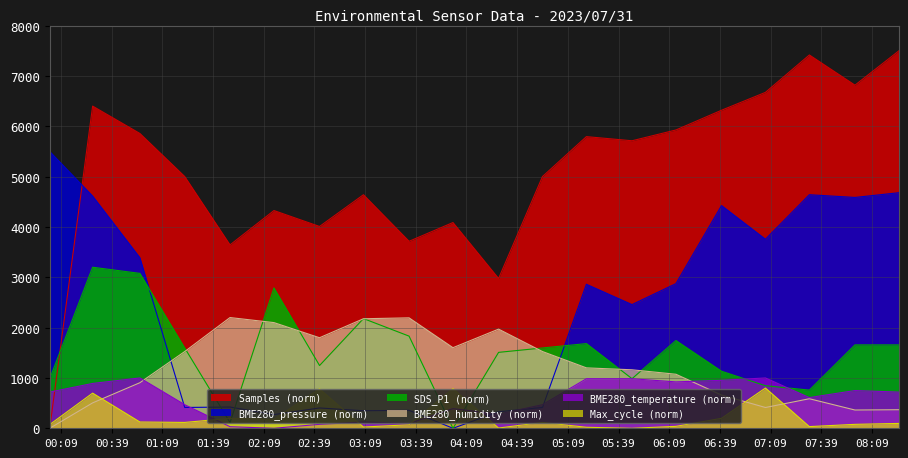

At how many categories does at least one series exceed 1207?

20